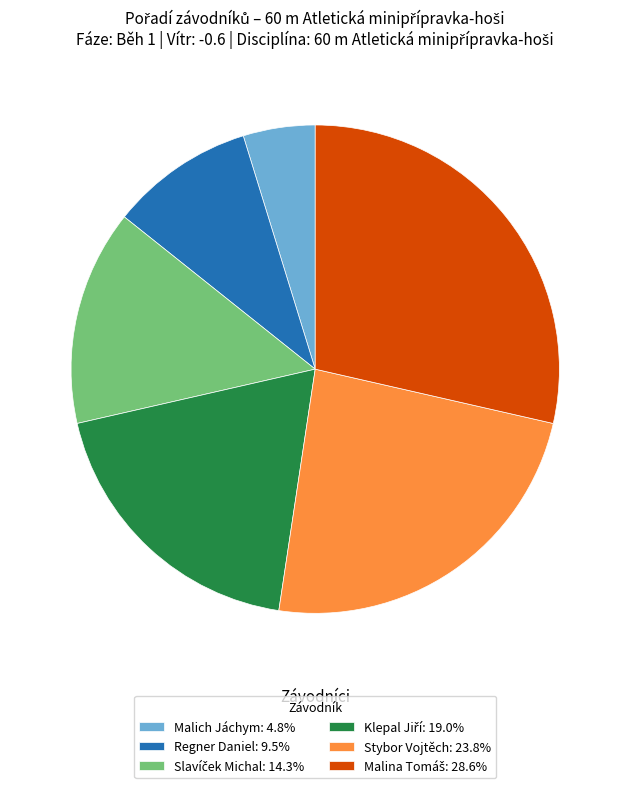

Is there any slice that represents more than half of the pie?

No